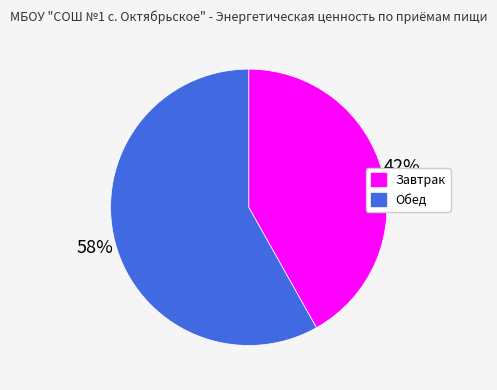

To the nearest percent, what is the average slice percentage?

50%